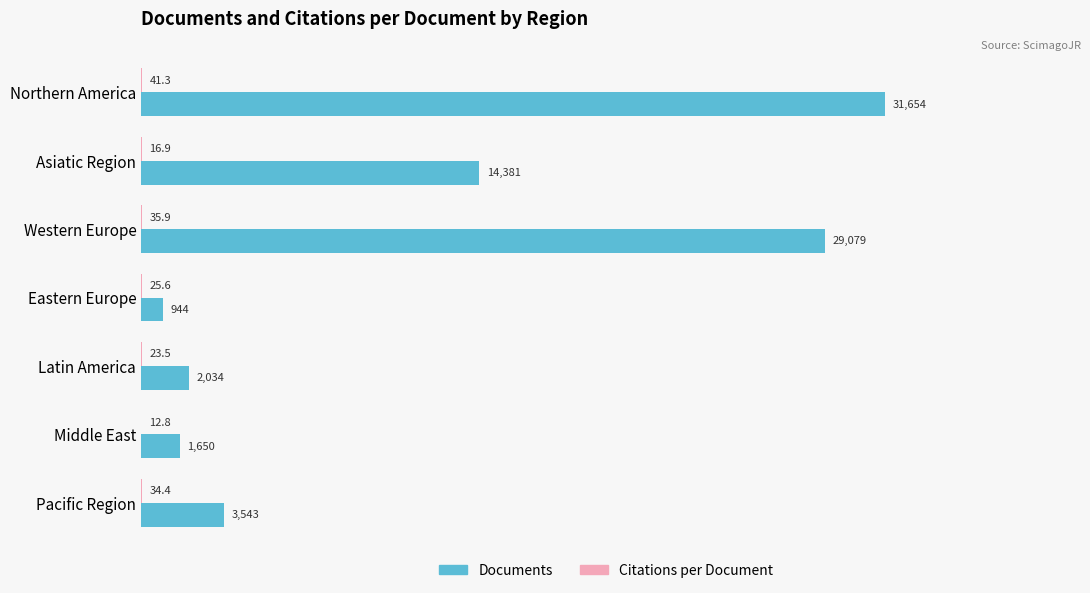

What is the sum of the Documents values at Pacific Region and Latin America?

5577.0